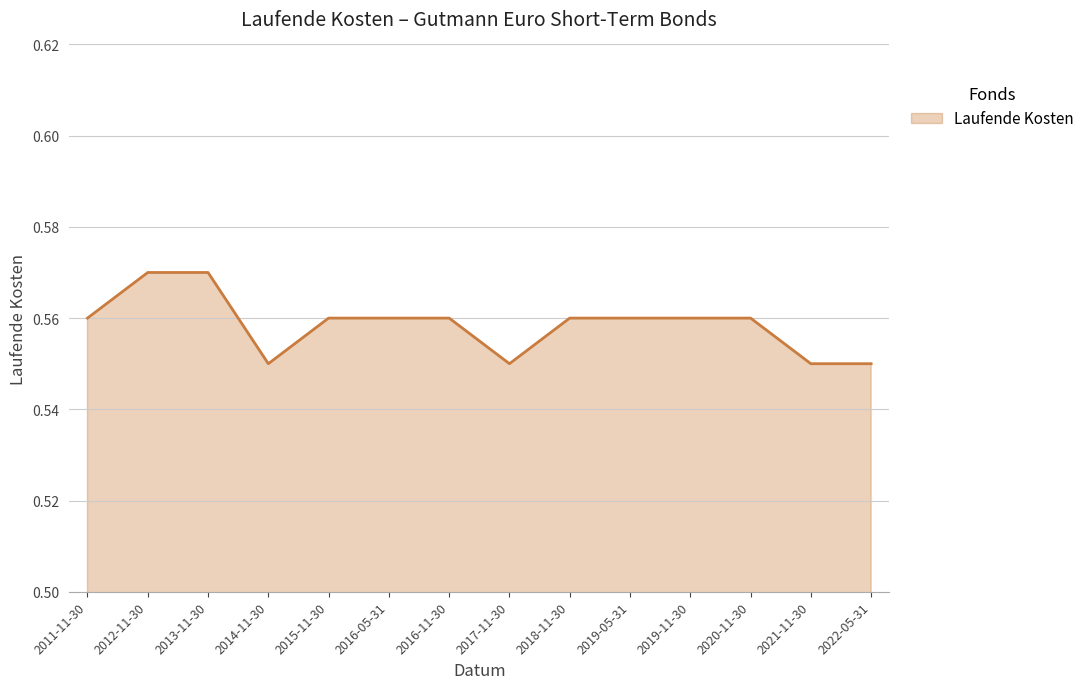

Which has a higher value, 2017-11-30 or 2019-11-30?

2019-11-30